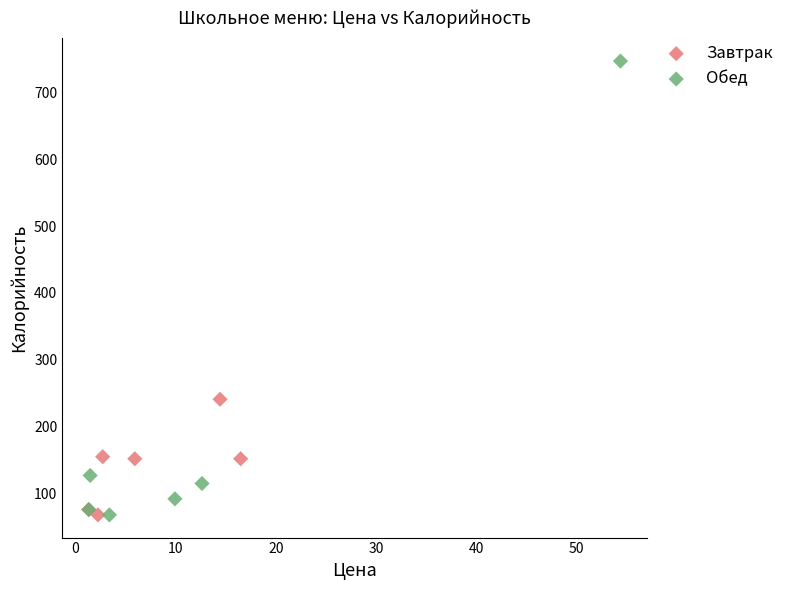

Which series has the widest spread of Y values?

Обед